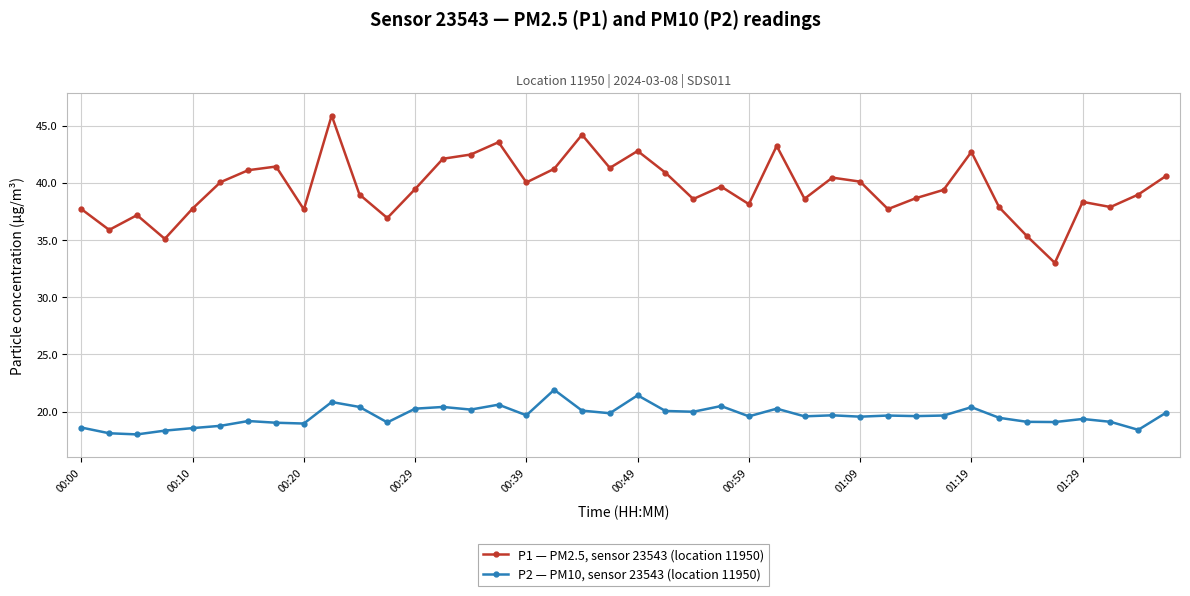

What is the value of the P1 — PM2.5, sensor 23543 (location 11950) point at the 5th from the left?

37.8